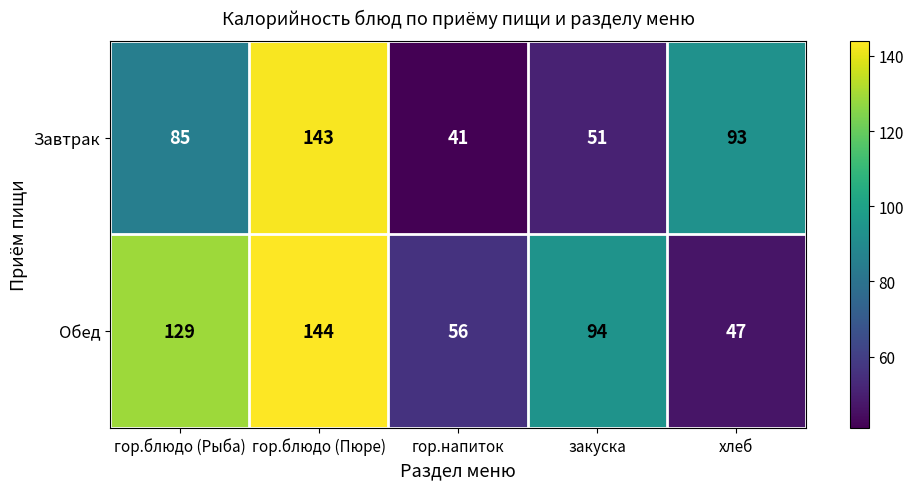

What is the difference between the Завтрак values at гор.блюдо (Рыба) and хлеб?

8